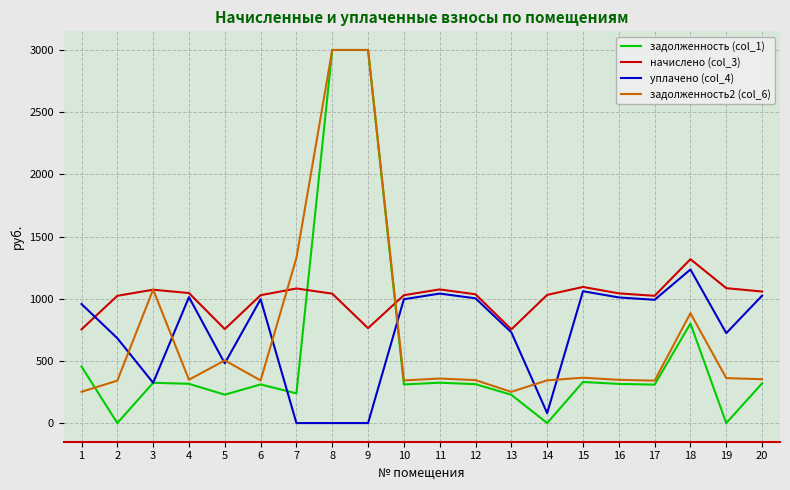

What value does the начислено (col_3) series have at 9?

763.2